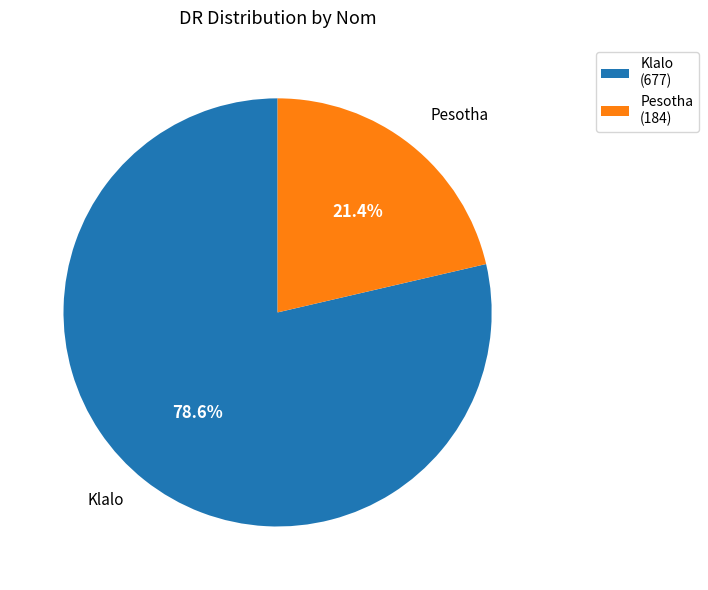

Rank the categories by value from highest to lowest.

Klalo, Pesotha